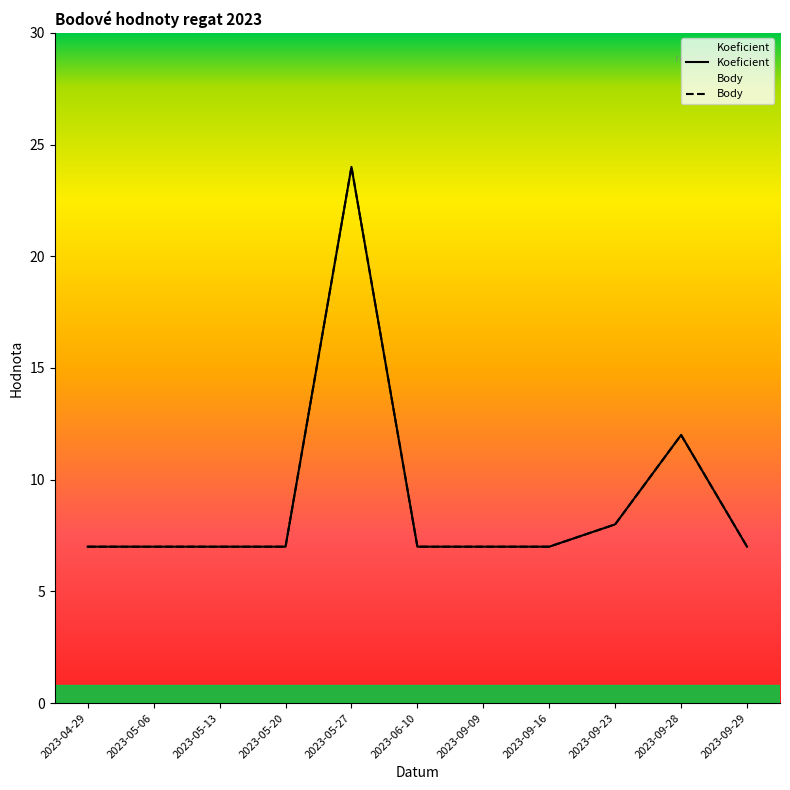

Read the Koeficient value at 2023-05-06, to the nearest 10.

10